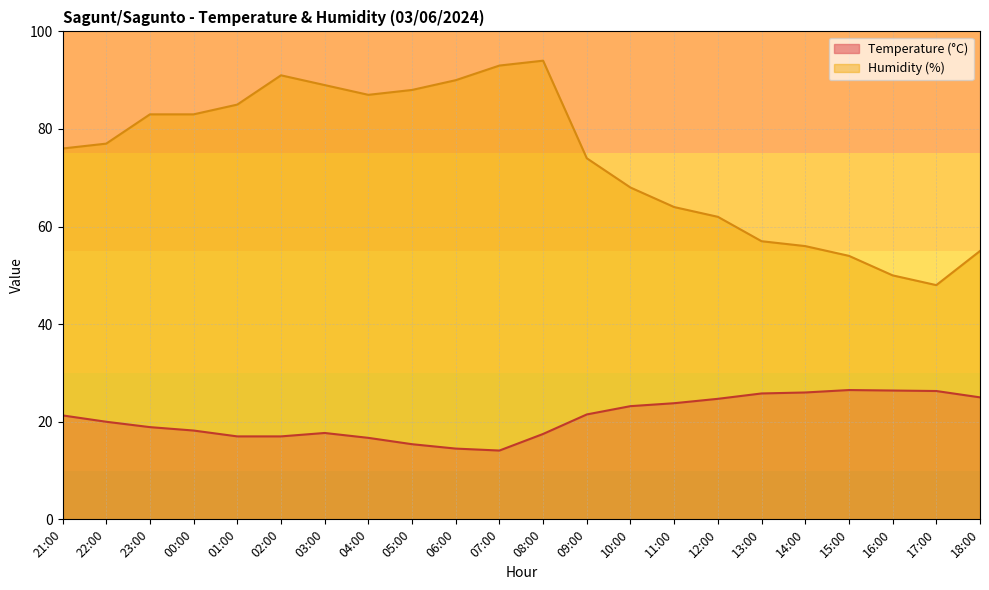

Reading right to left, list all the values displayed in this chart.

Temperature (°C): 25.0	26.3	26.4	26.5	26.0	25.8	24.7	23.8	23.2	21.5	17.5	14.1	14.5	15.4	16.7	17.7	17.0	17.0	18.2	18.9	20.0	21.3
Humidity (%): 55.0	48.0	50.0	54.0	56.0	57.0	62.0	64.0	68.0	74.0	94.0	93.0	90.0	88.0	87.0	89.0	91.0	85.0	83.0	83.0	77.0	76.0